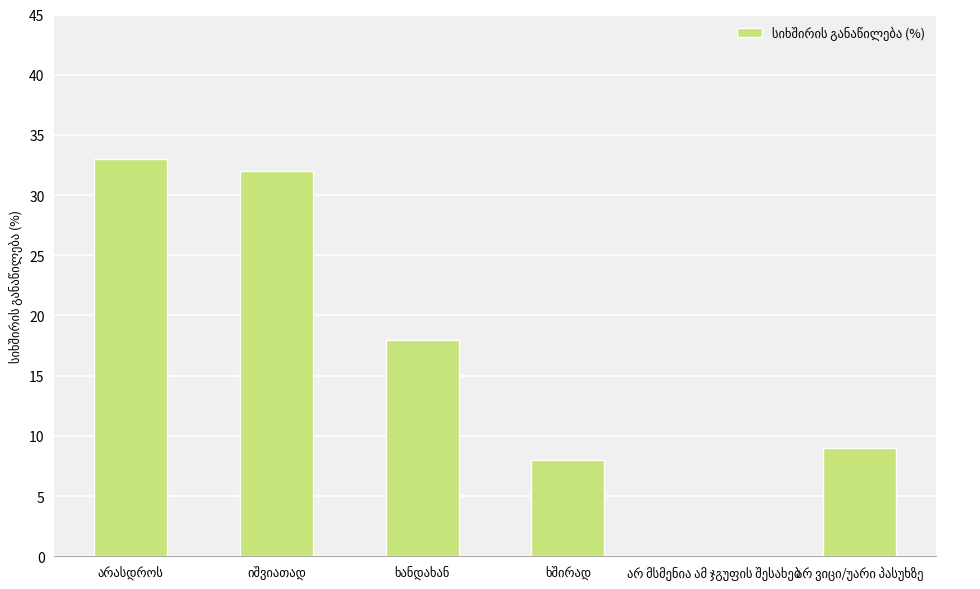

What is the maximum value shown in the chart?

33